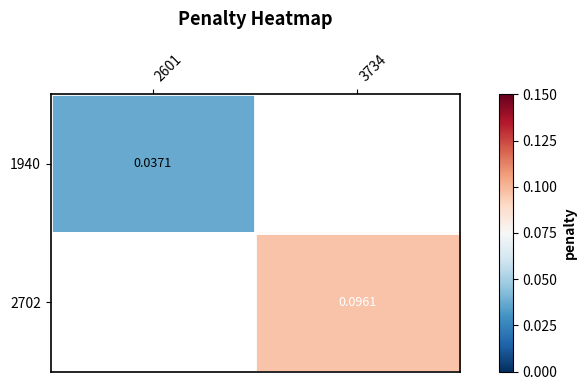

List the series in order of their overall mean, lowest first.

1940, 2702